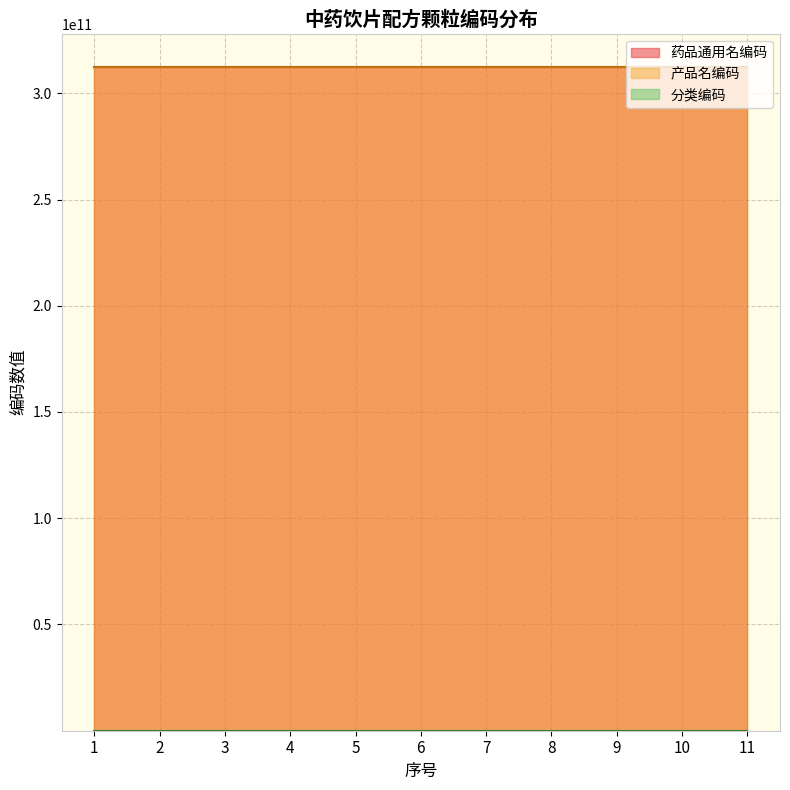

At which category is the sum across all series the highest?

10